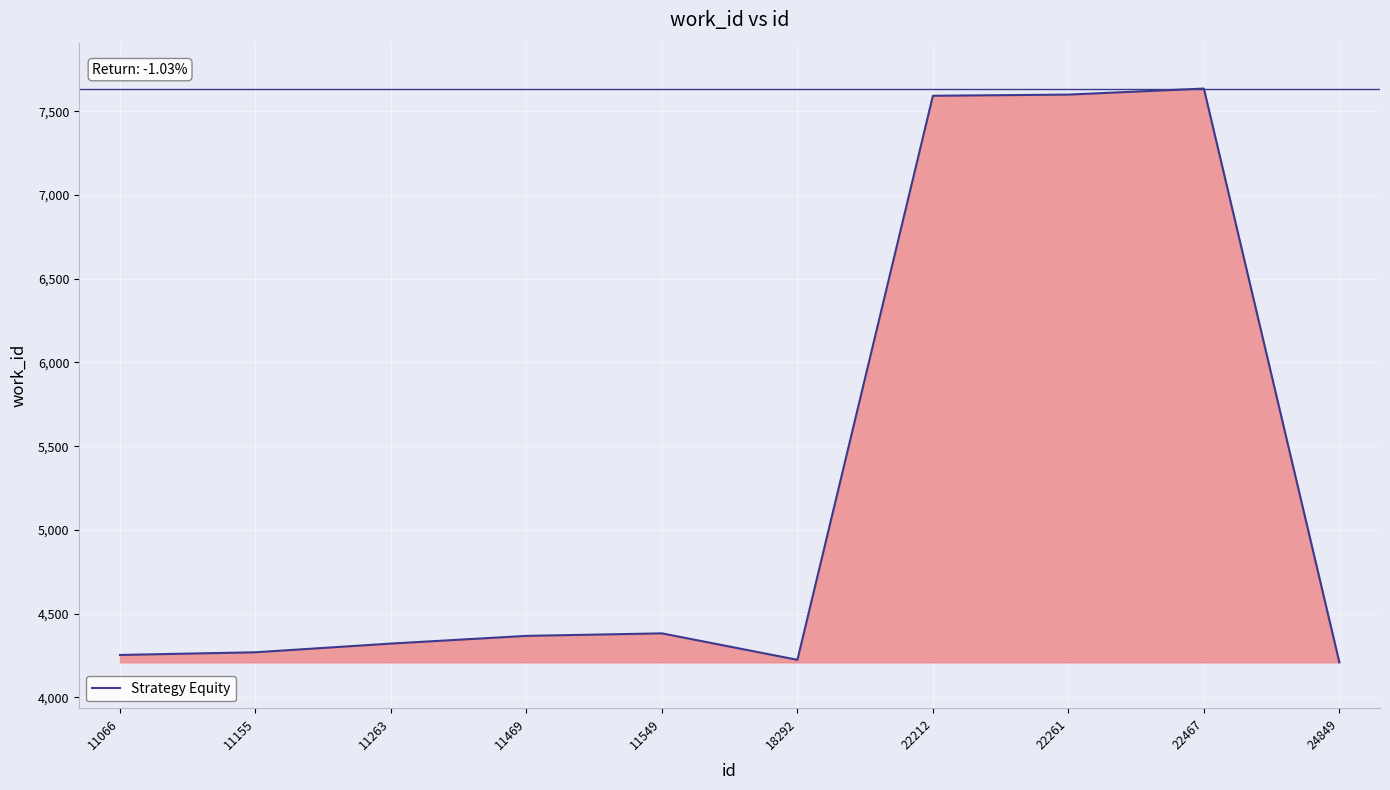

What is the ratio of the value at 11549 to the value at 22467?

0.6